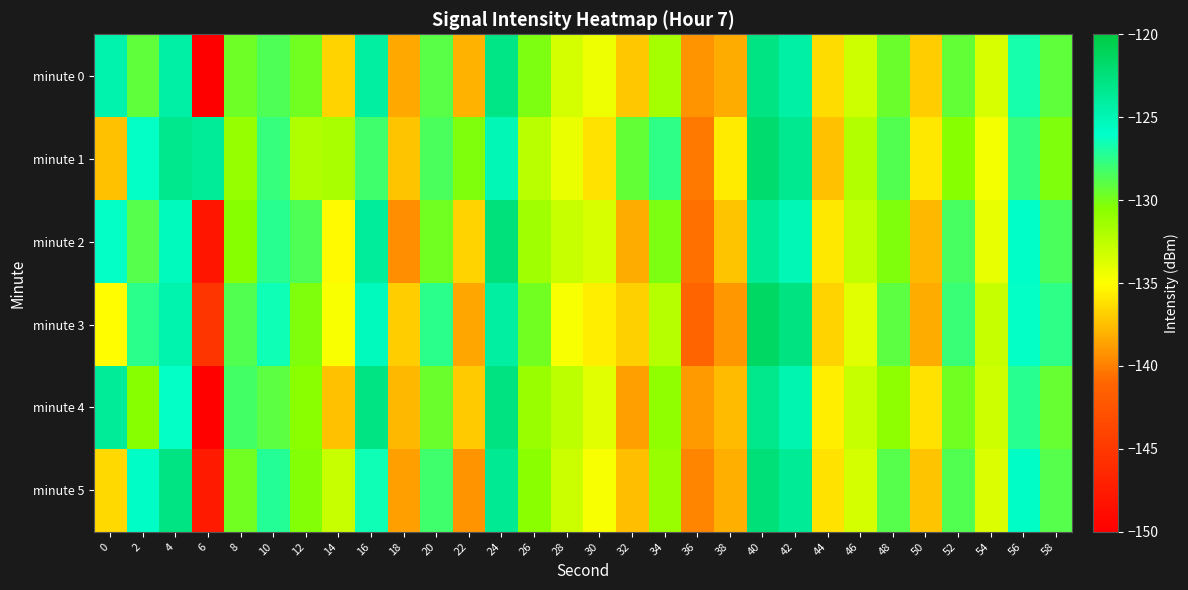

Which series has the largest total across all categories?

minute 1